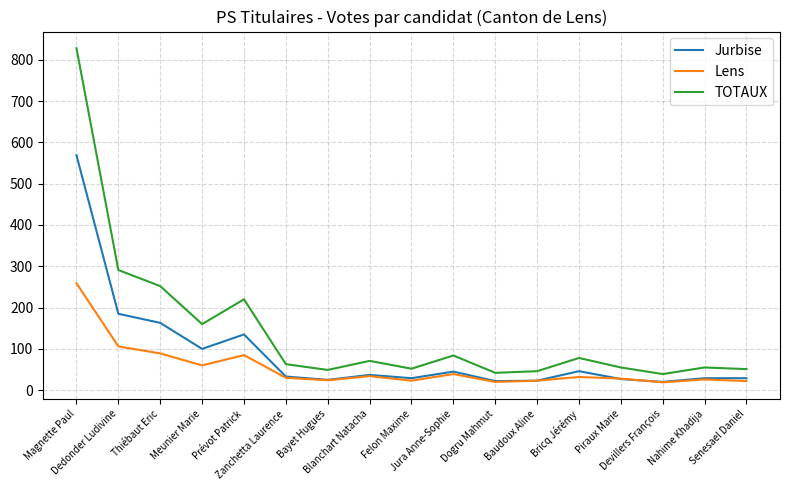

What is the difference between the second highest and second lowest values in the Lens series?

86